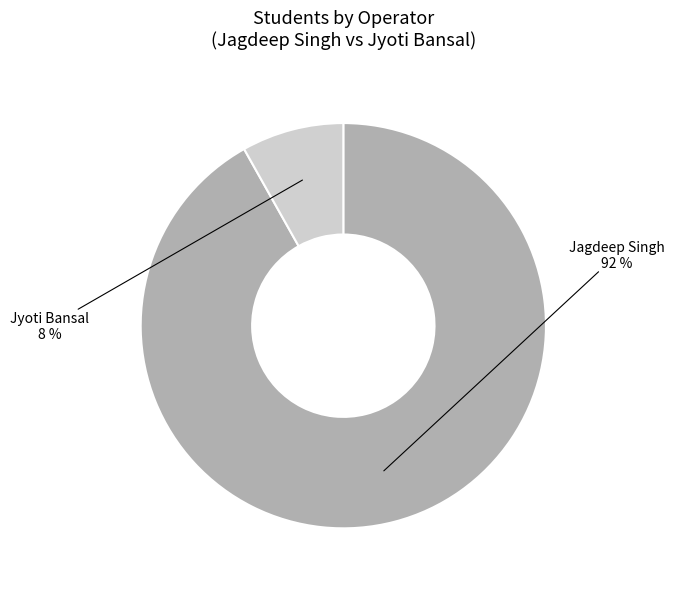

Which has a higher value, Jyoti Bansal or Jagdeep Singh?

Jagdeep Singh